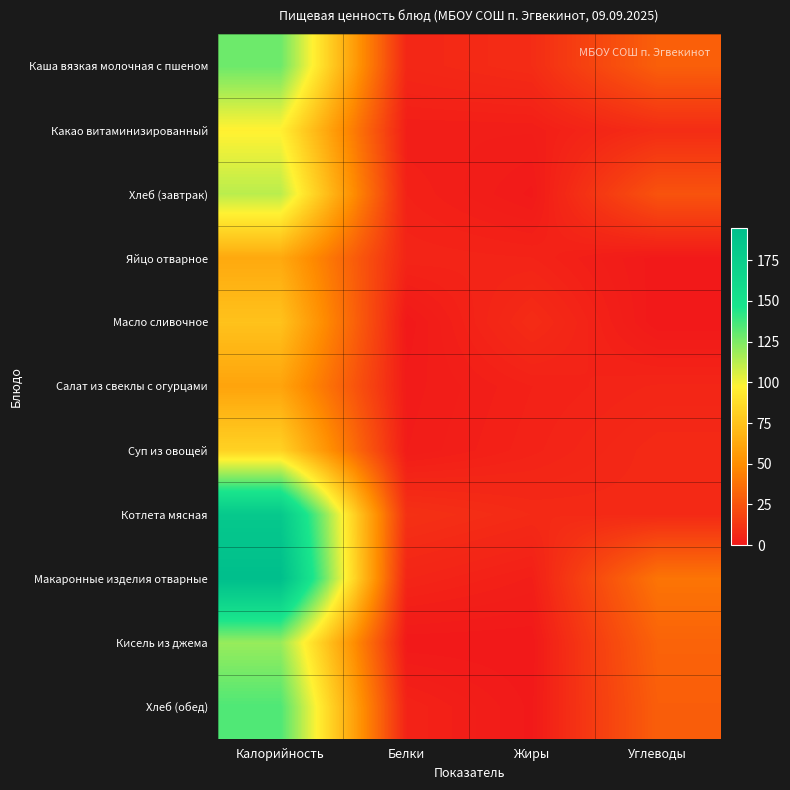

At how many categories does at least one series exceed 15?

2